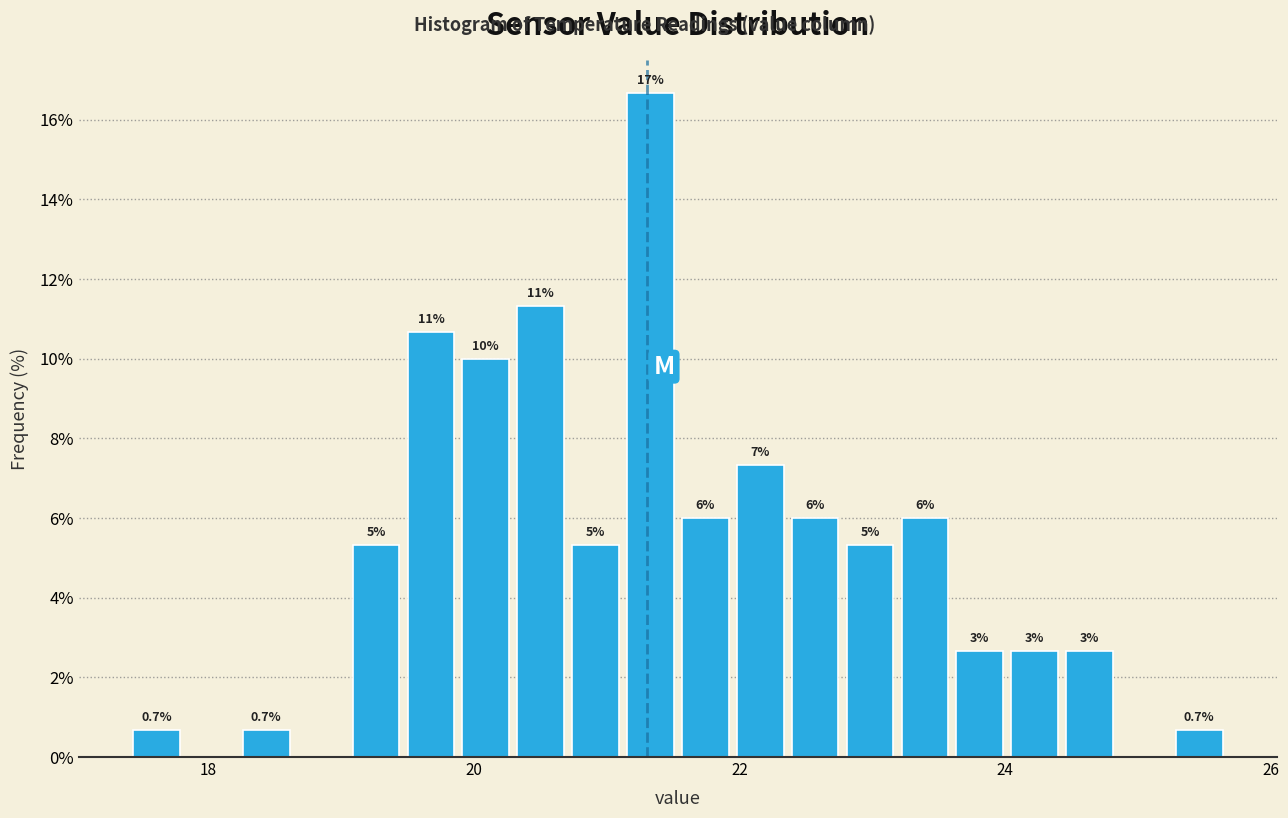

Read against the x-axis, roughly where is the centre of the tallest bar?

21.4